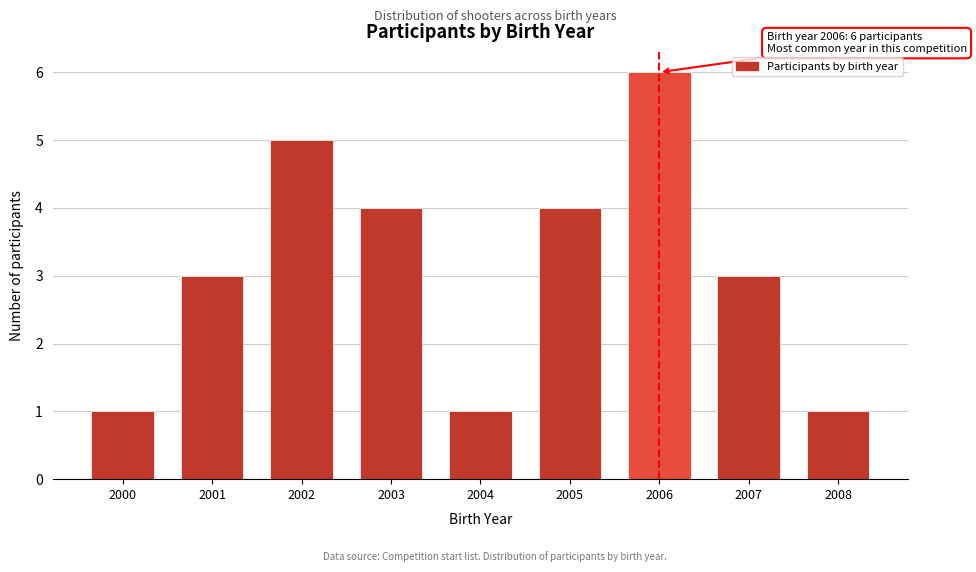

Reading left to right, list all the values displayed in this chart.

1	3	5	4	1	4	6	3	1